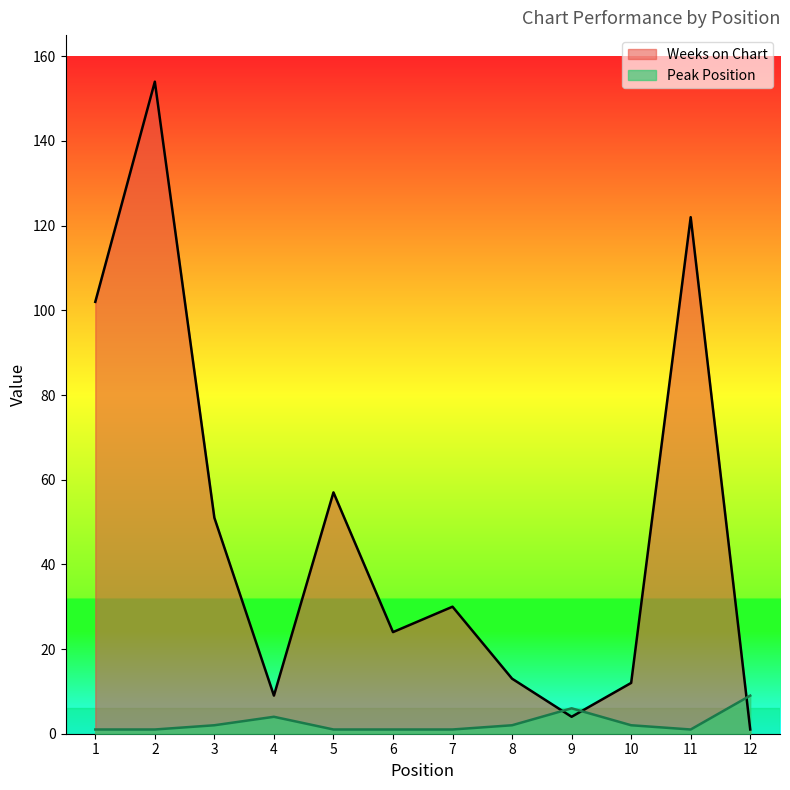

How many data points in Peak Position are above 2?

3